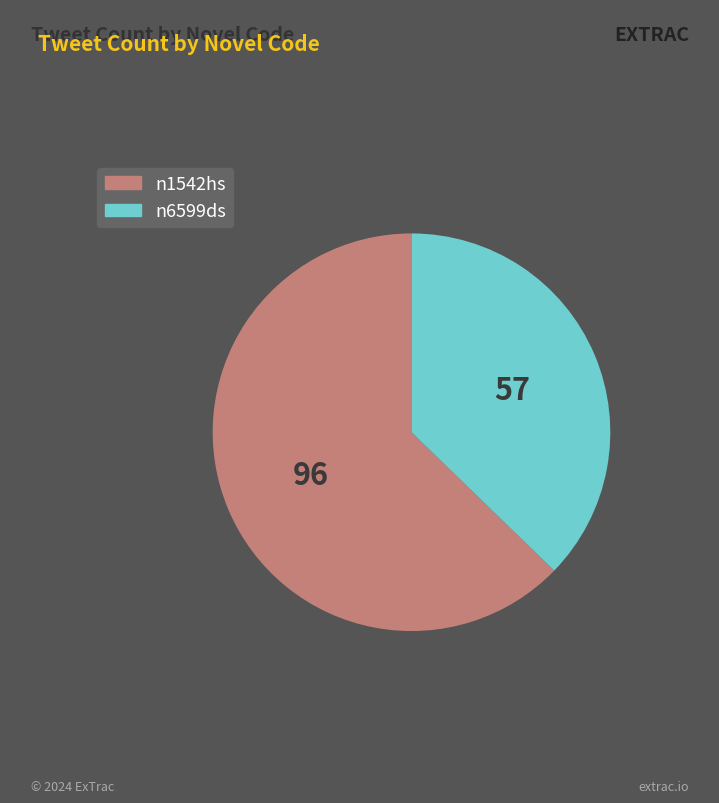

Which category has the biggest portion of the pie?

n1542hs